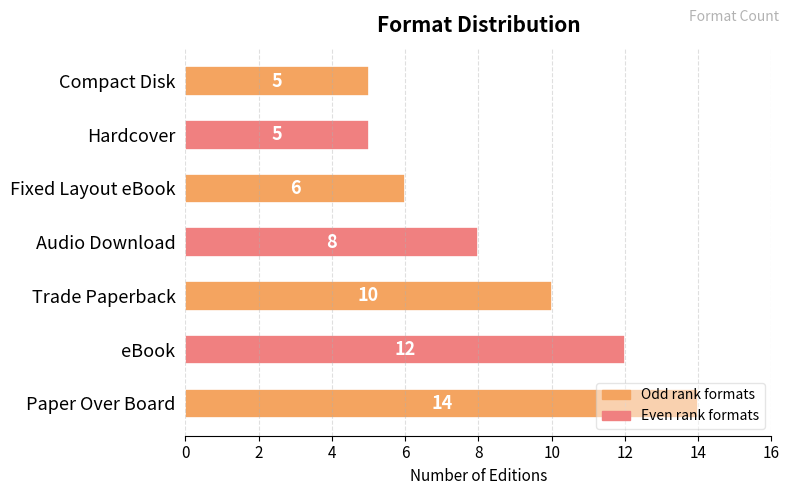

Approximately how many times larger is the value at Trade Paperback compared to eBook?

0.8